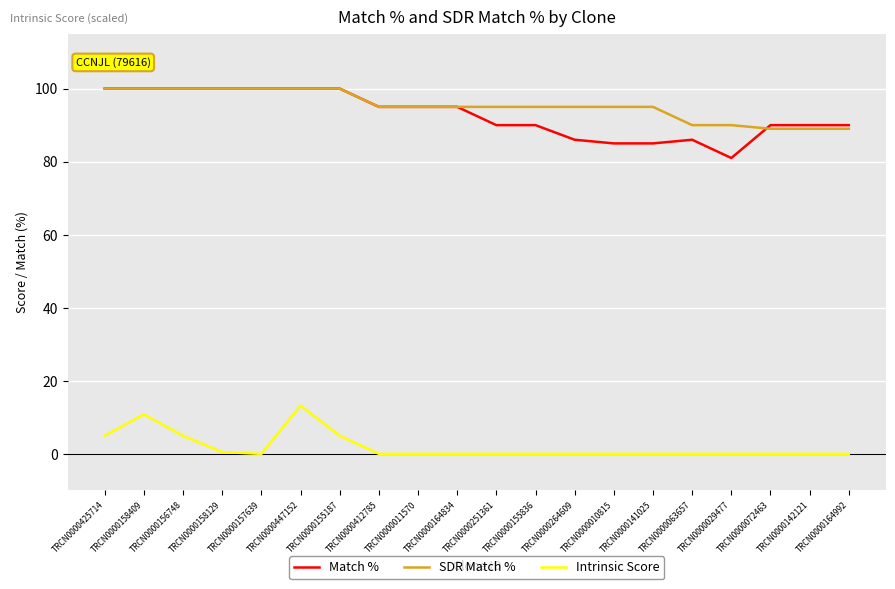

What are all the series names shown in the legend?

Match %, SDR Match %, Intrinsic Score